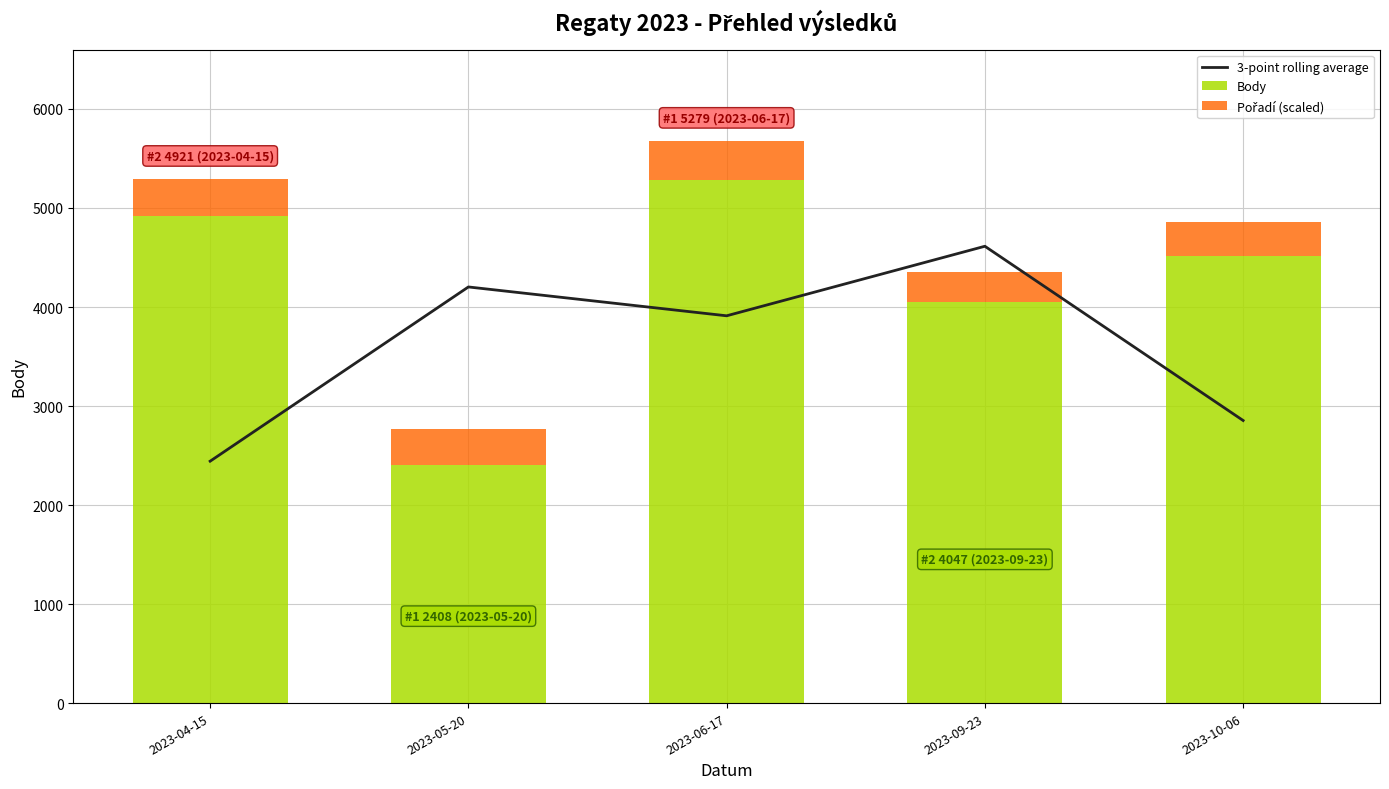

Rank the categories by Pořadí (scaled) value from lowest to highest.

2023-09-23, 2023-10-06, 2023-05-20, 2023-04-15, 2023-06-17